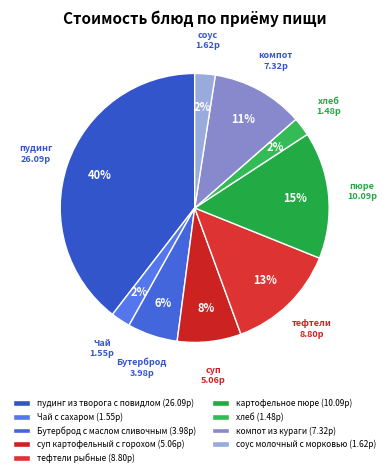

The пудинг из творога с повидлом slice represents 40% of the pie. True or false?

True